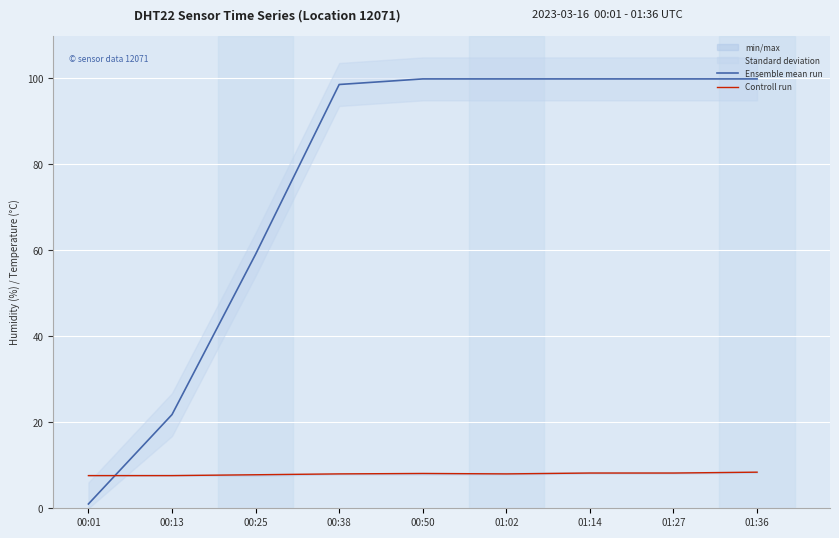

Reading right to left, transcribe all the data shown in this chart.

Ensemble mean run: 01:36=99.9	01:27=99.9	01:14=99.9	01:02=99.9	00:50=99.9	00:38=98.6	00:25=59.1	00:13=21.8	00:01=1.0
Controll run: 01:36=8.4	01:27=8.2	01:14=8.2	01:02=8.0	00:50=8.1	00:38=8.0	00:25=7.8	00:13=7.6	00:01=7.6